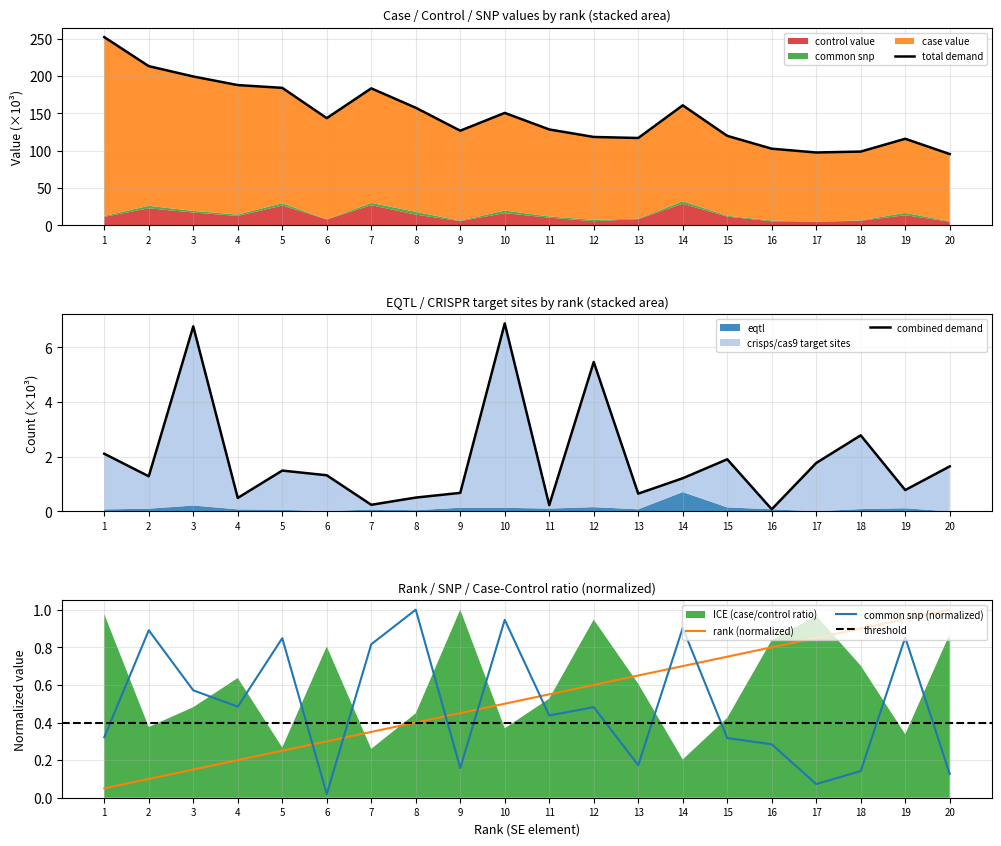

Which category has the highest value in the rank (normalized) series?

20